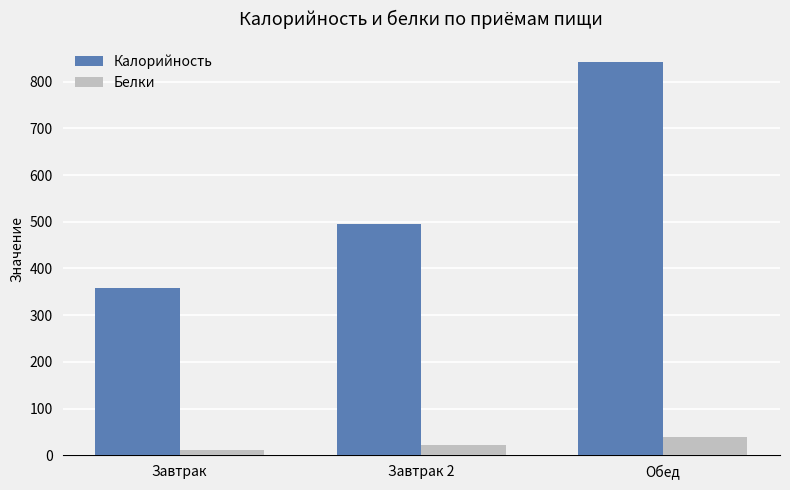

At which label is Белки closest to 24?

Завтрак 2